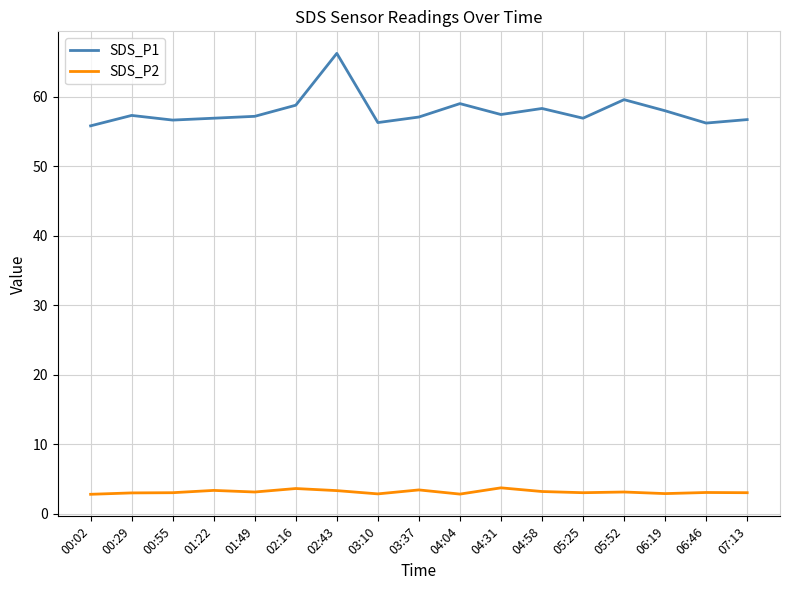

True or false: SDS_P2 and SDS_P1 cross at least once.

False